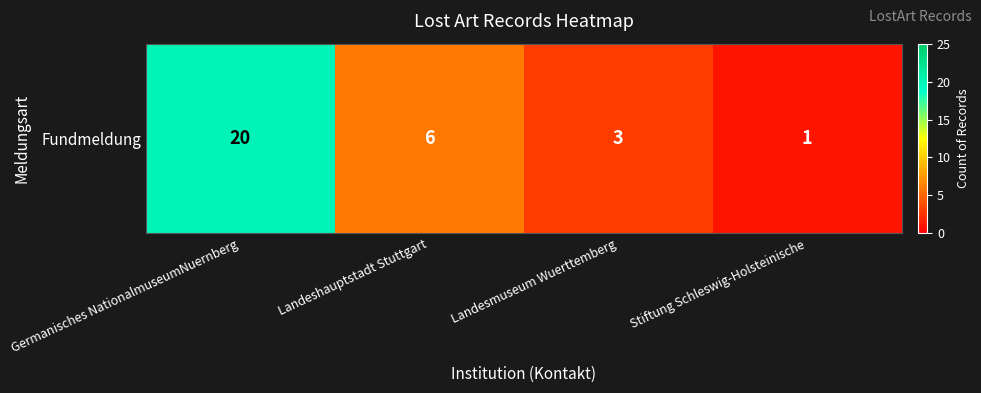

What is the maximum value shown in the chart?

20